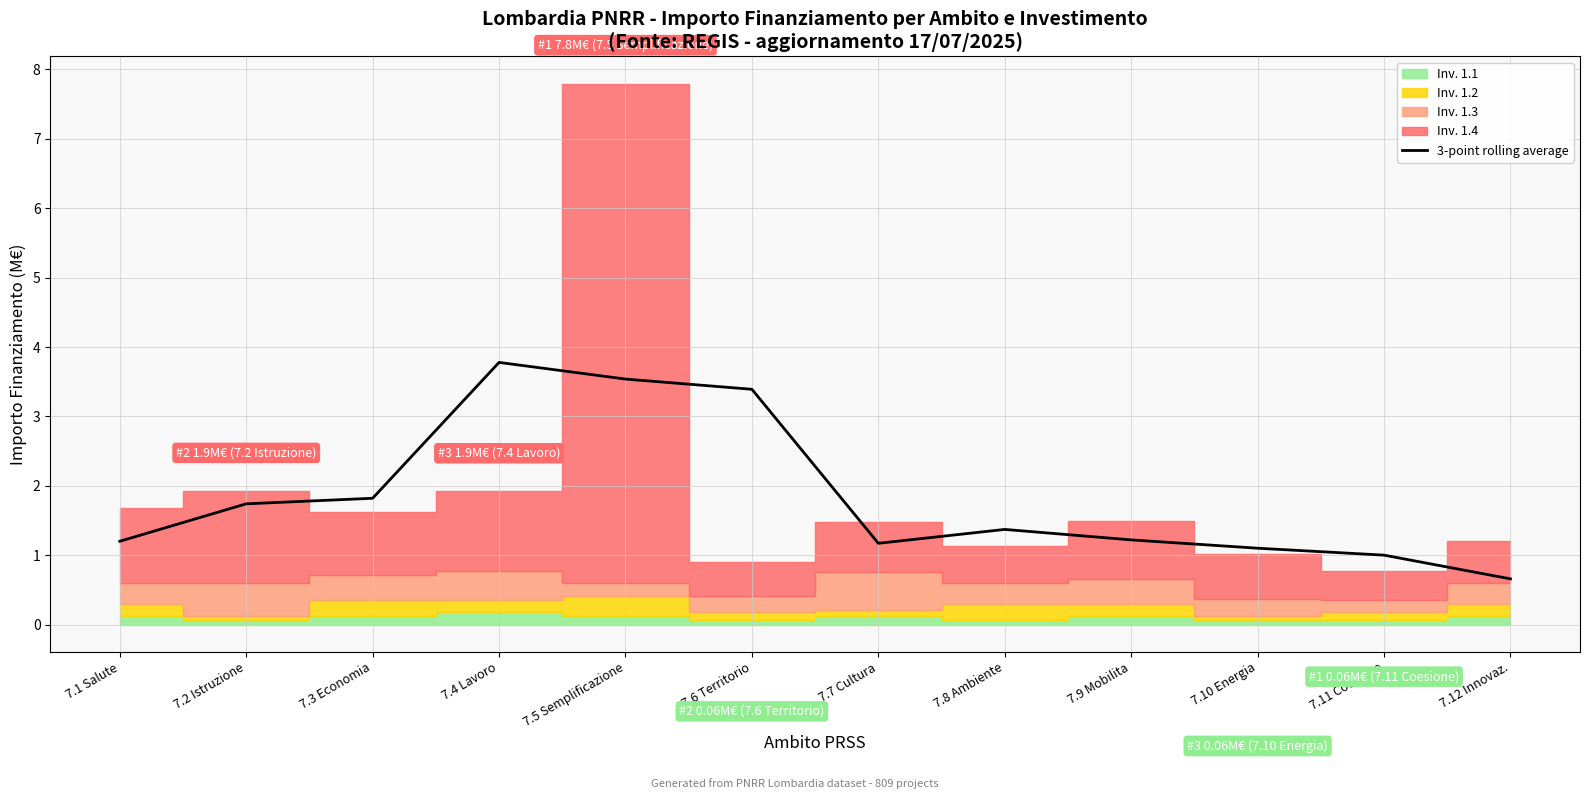

Where is the data nearest to the value 2?

7.3 Economia